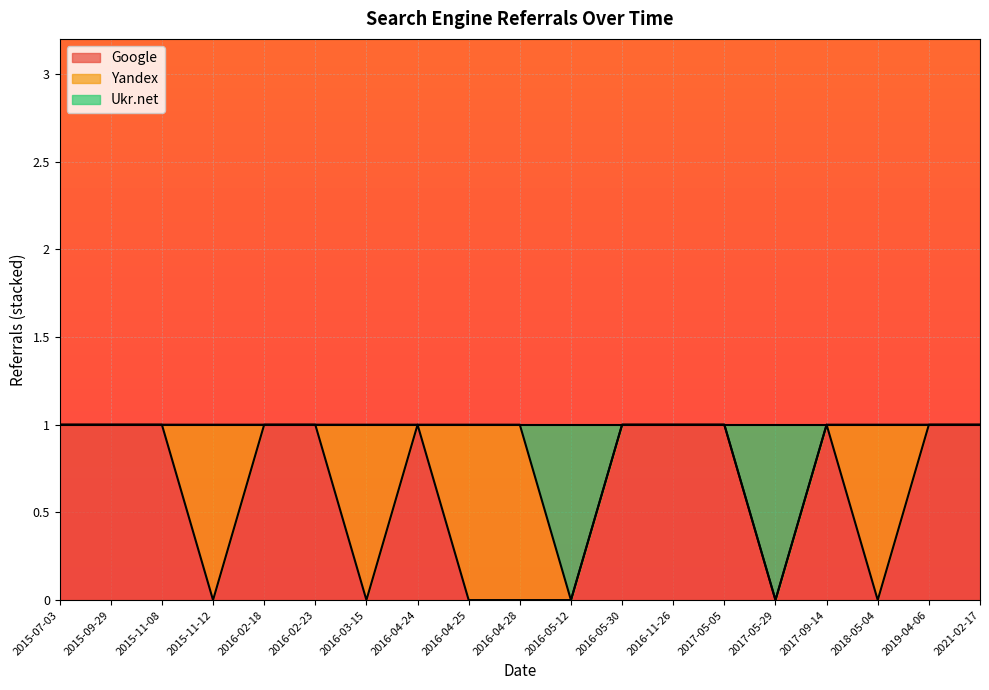

The Google series shows 0 at 2015-11-08. True or false?

False